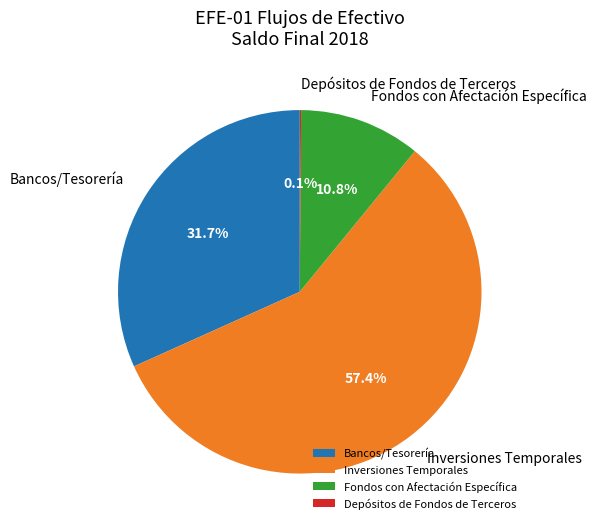

What is the ratio of the value at Inversiones Temporales to the value at Fondos con Afectación Específica?

5.3